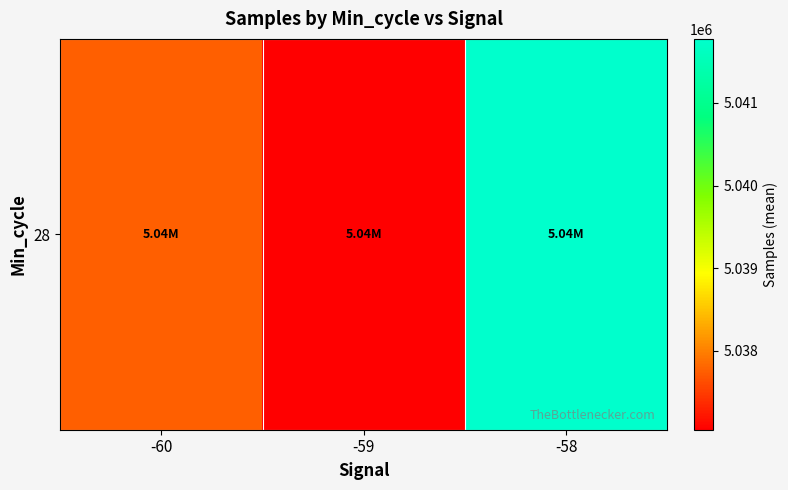

Reading left to right, extract all data points from this chart.

5037761.7	5037040.0	5041777.0